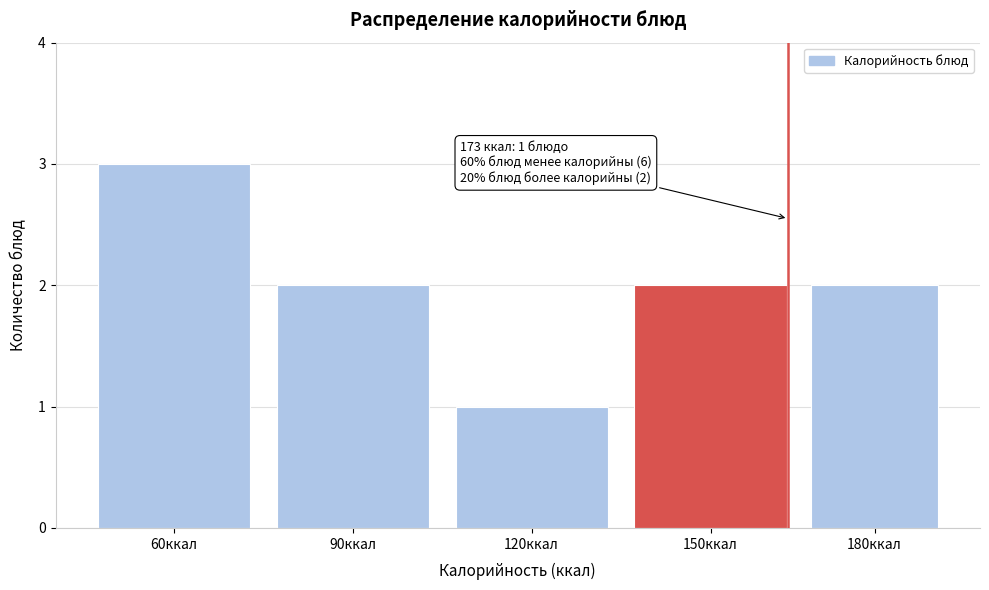

Reading left to right, list all the values displayed in this chart.

60ккал=3	90ккал=2	120ккал=1	150ккал=2	180ккал=2